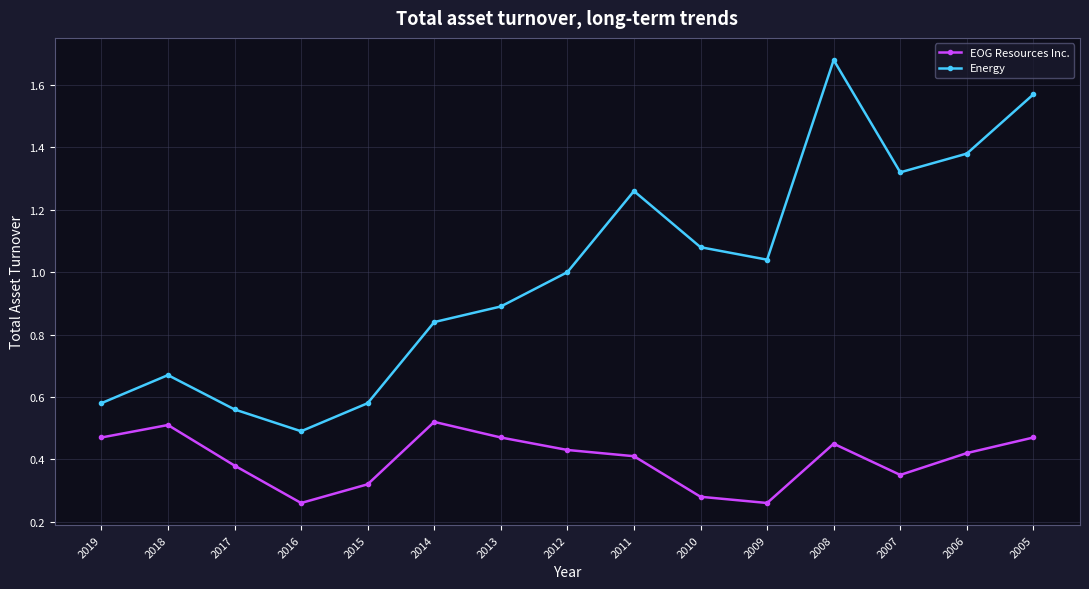

The value of Energy at 2019 is 0.4. True or false?

False